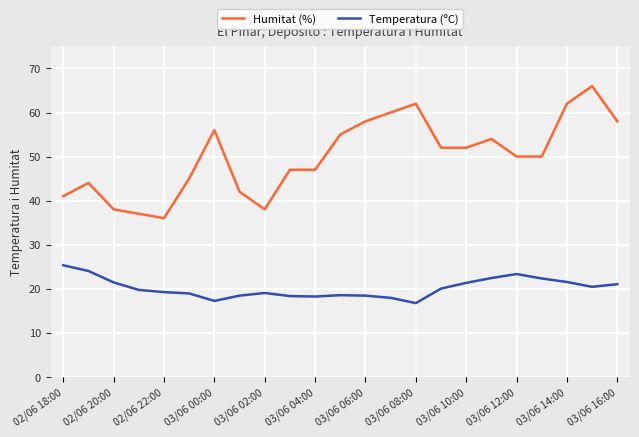

List the series in order of their overall mean, highest first.

Humitat (%), Temperatura (ºC)